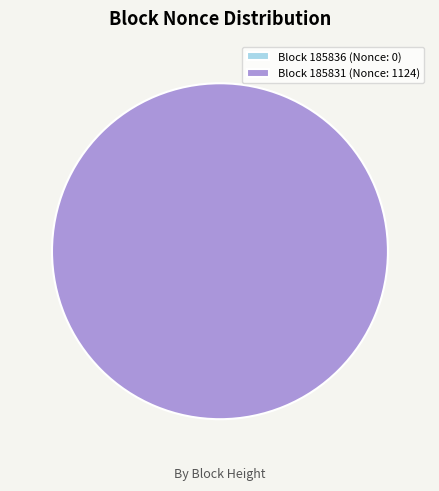

What percentage is the 185831 slice, to the nearest percent?

100%